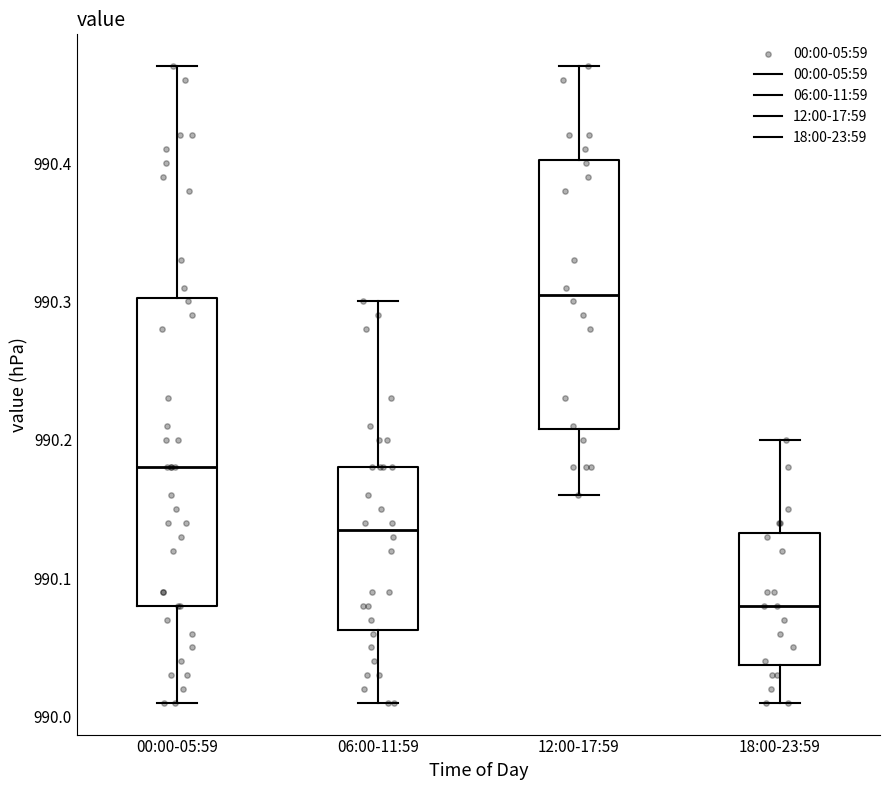

Where is the lower edge of the box for 06:00-11:59 on the y-axis? The values are not printed on the chart, so give them approximately, as read against the axis.

990.06